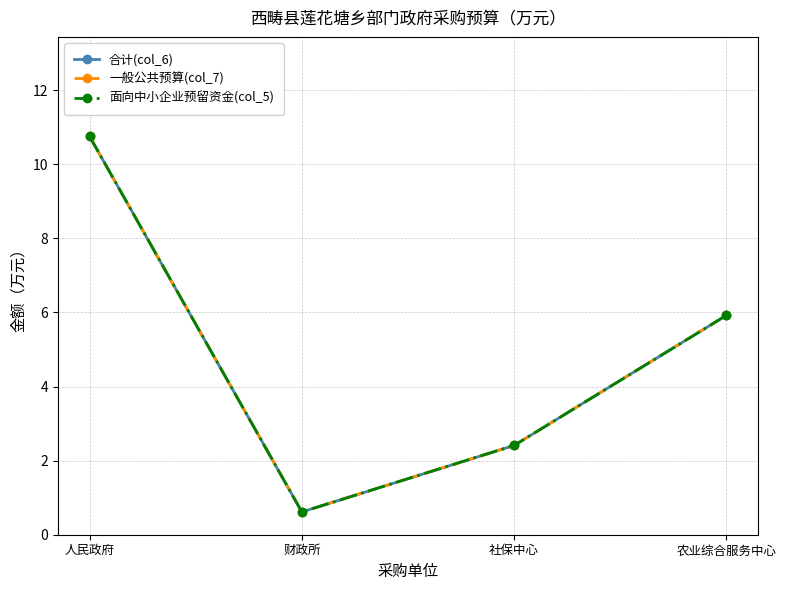

Is this an area chart (filled region under the line)?

No